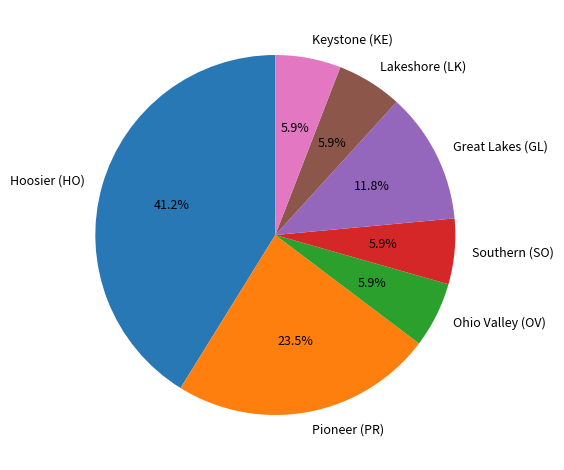

Does any single category account for the majority?

No